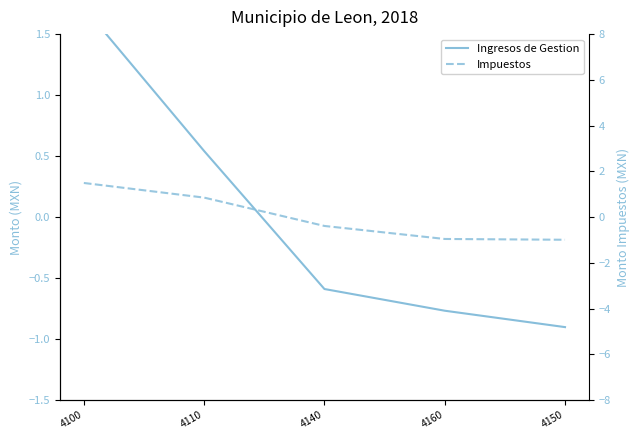

Reading right to left, extract all data points from this chart.

Ingresos de Gestion: 4150=-0.9	4160=-0.8	4140=-0.6	4110=0.5	4100=1.7
Impuestos: 4150=-1.0	4160=-1.0	4140=-0.4	4110=0.9	4100=1.5